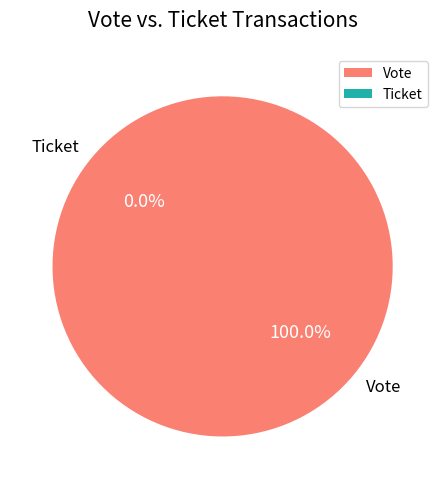

To the nearest percent, what is the difference between the largest and smallest slice percentages?

100%